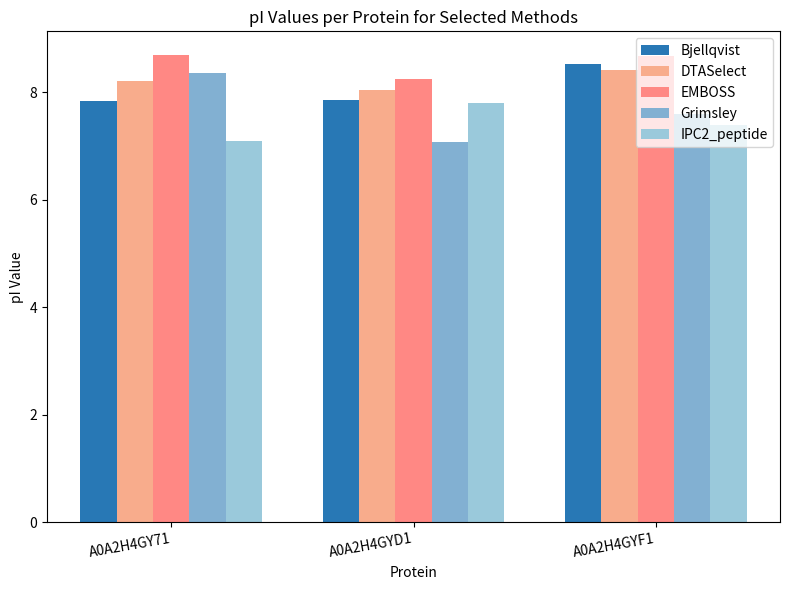

Is it true that IPC2_peptide equals 7.8 at A0A2H4GYD1?

True